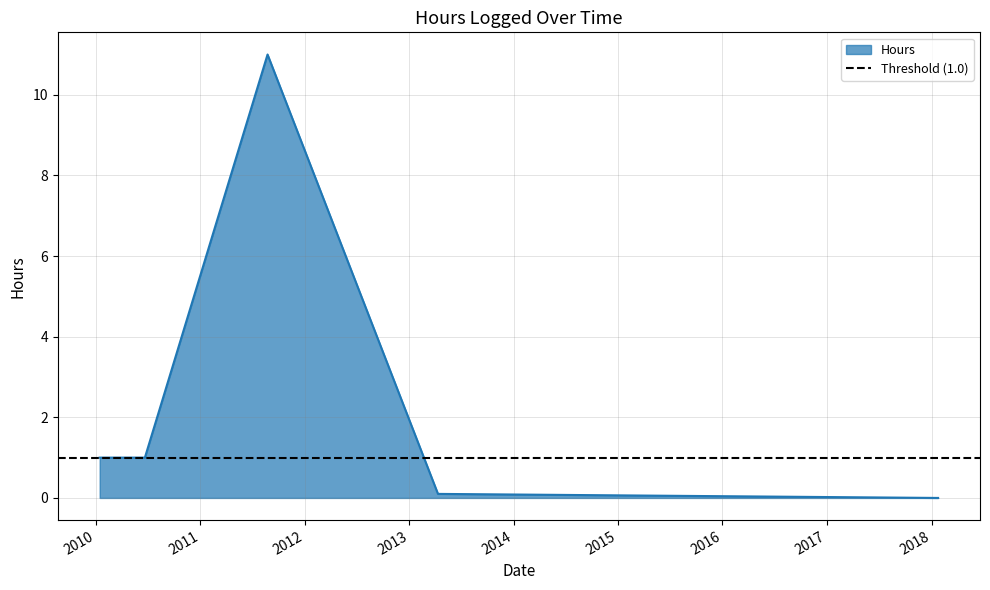

The value at 08/24/2011 is 11.0. True or false?

True